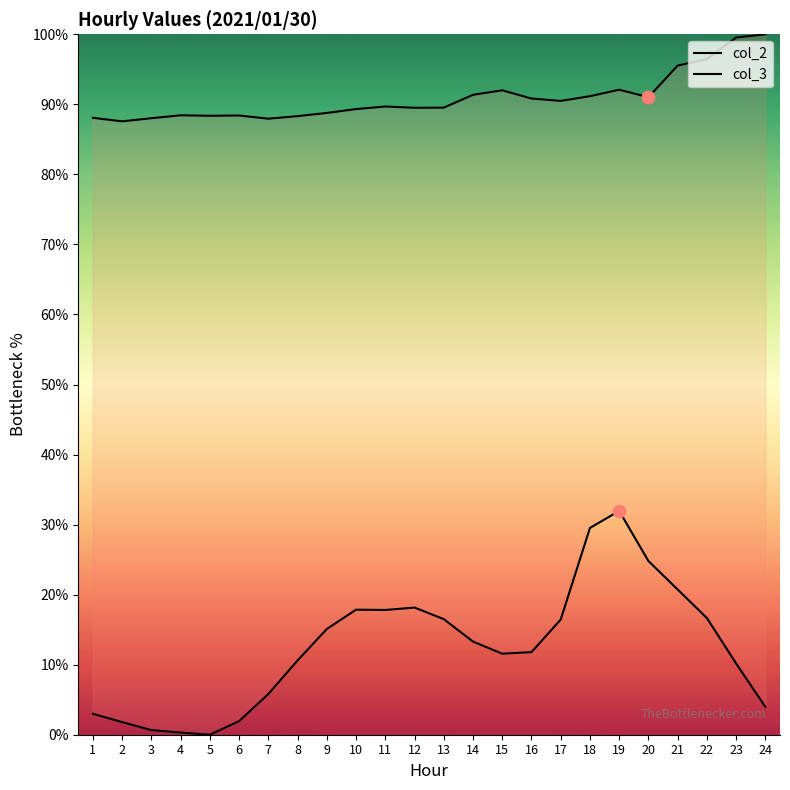

Which series has the largest total across all categories?

col_3